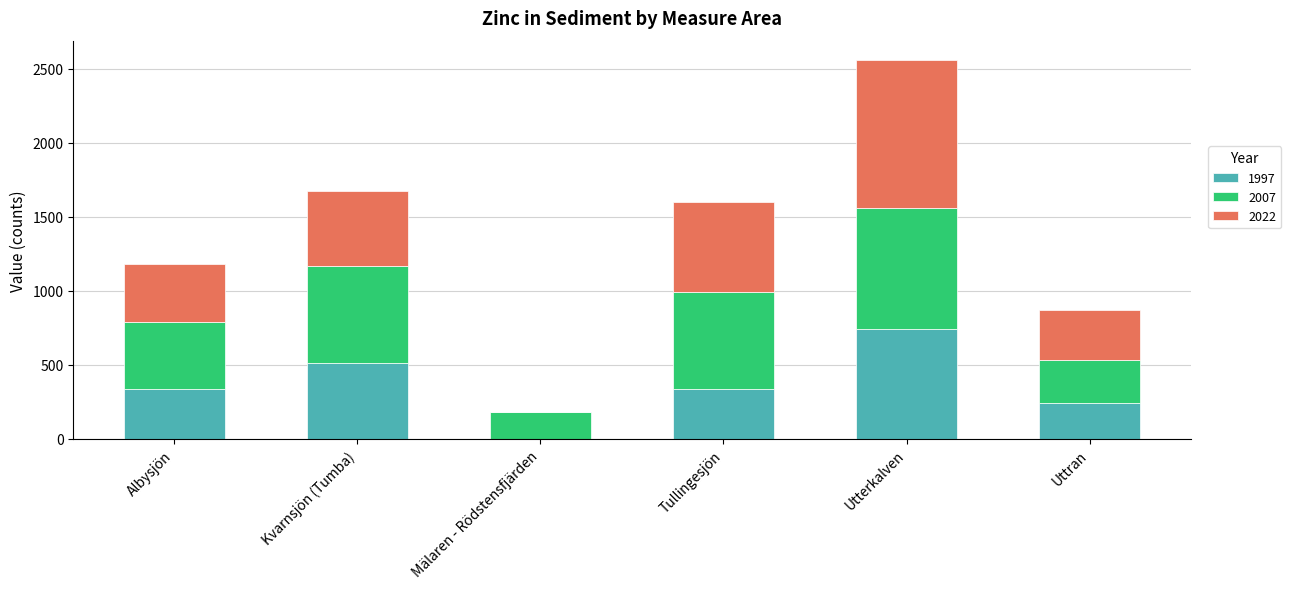

True or false: 1997 has a value of 1144 at Utterkalven.

False